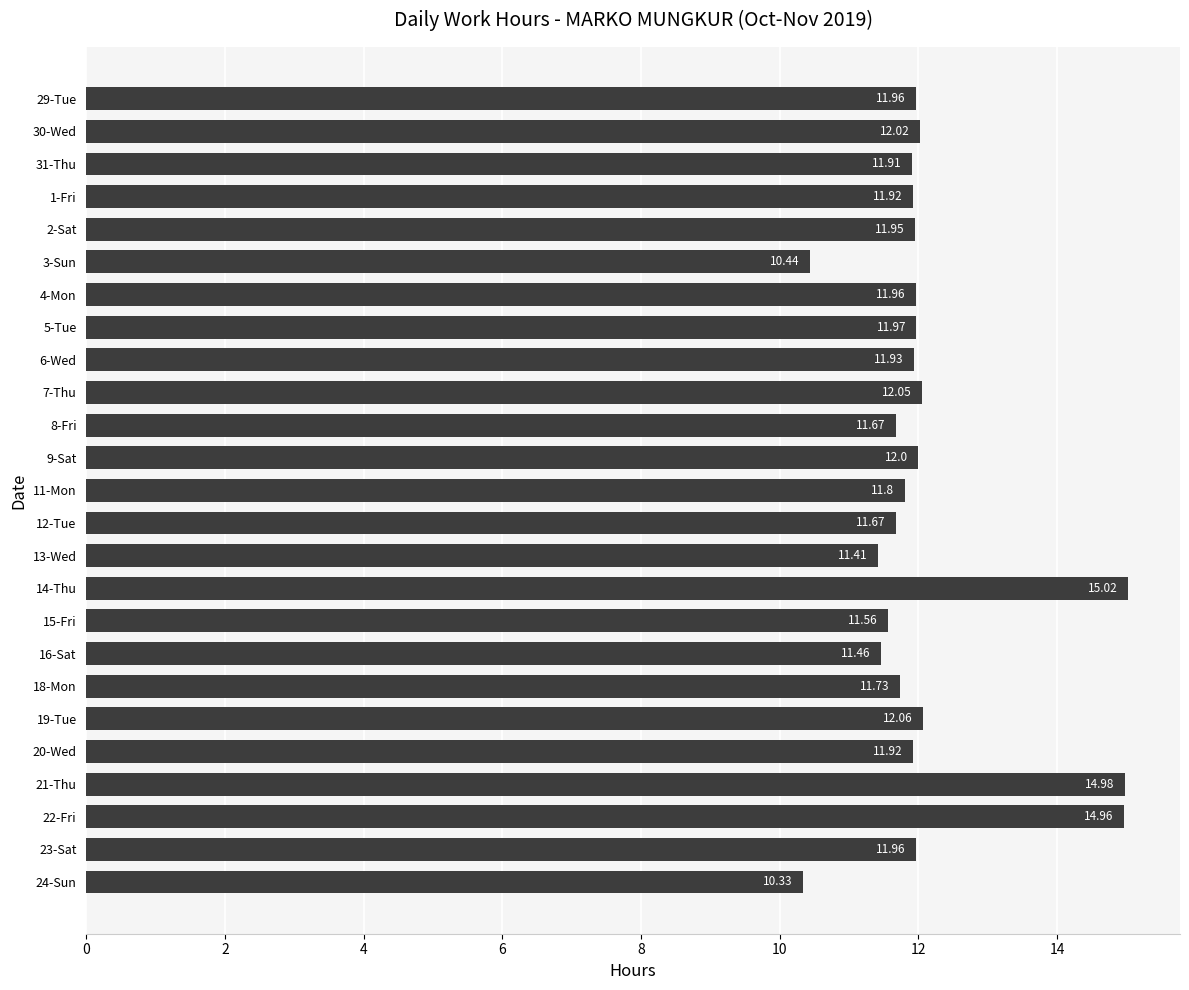

Where is the data nearest to the value 12?

9-Sat